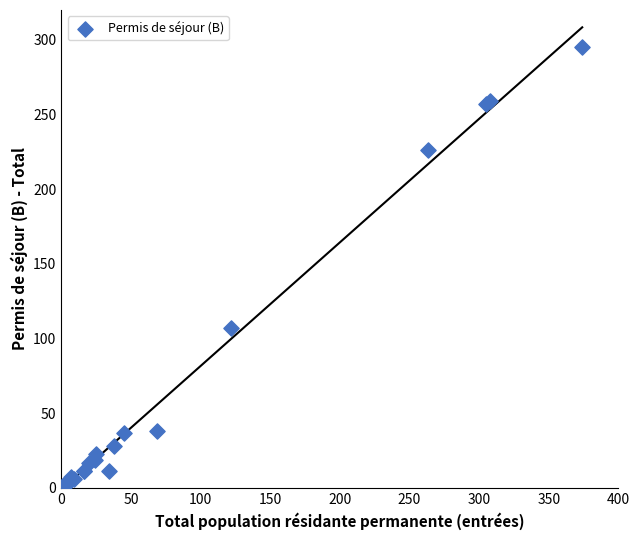

What Y value in the scatter plot is closest to 147?

107